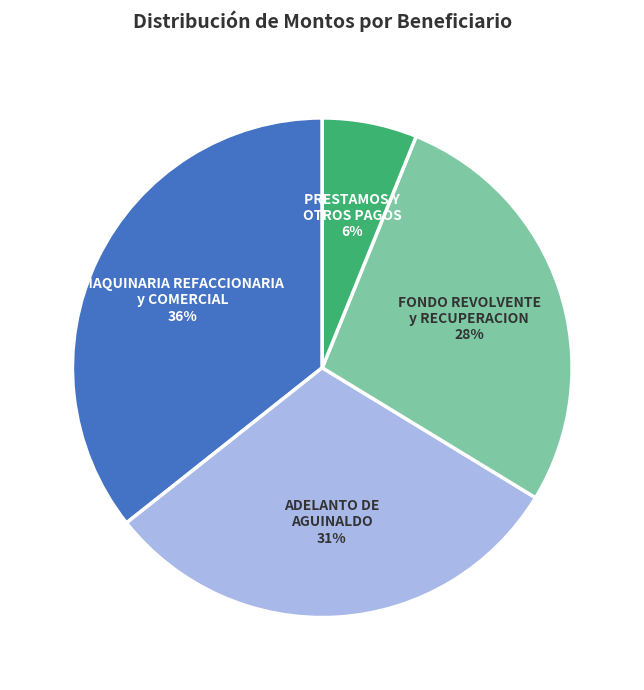

Does any single category account for the majority?

No